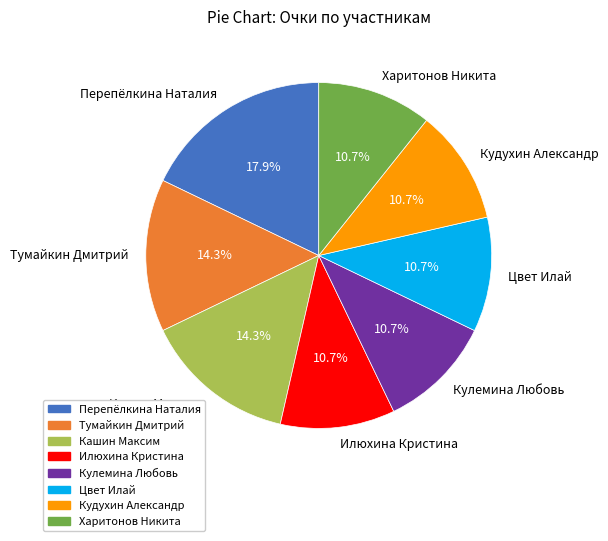

What is the largest slice in the pie chart?

Перепёлкина Наталия